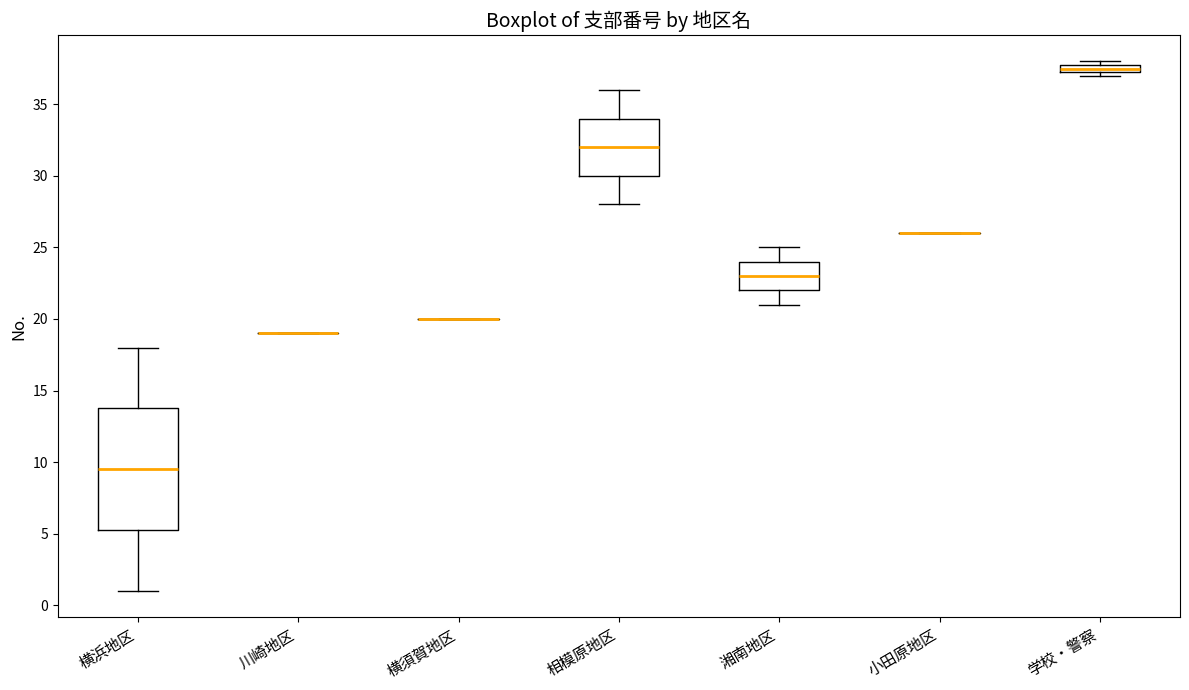

Where is the upper edge of the box for 横浜地区 on the y-axis? The values are not printed on the chart, so give them approximately, as read against the axis.

14.0